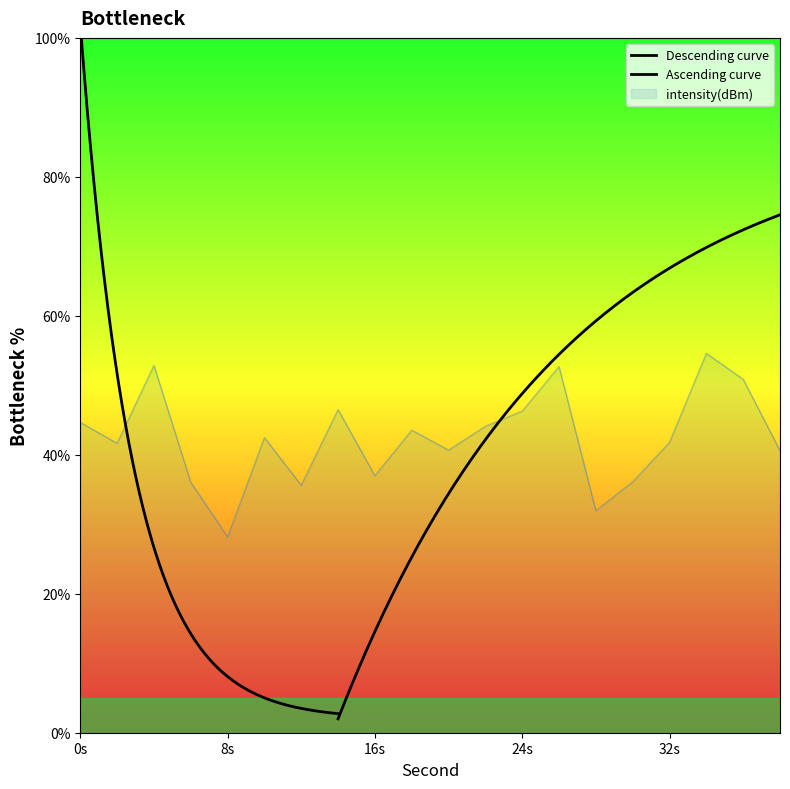

What is the change in value from 8 to 20?

+12.5